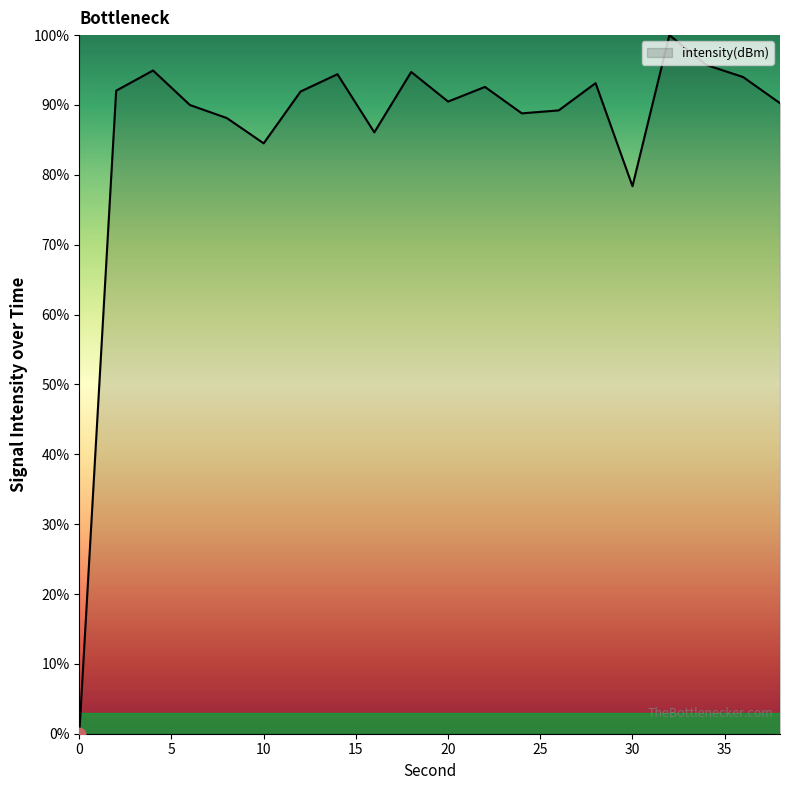

What is the difference between the maximum and minimum values?

100.0